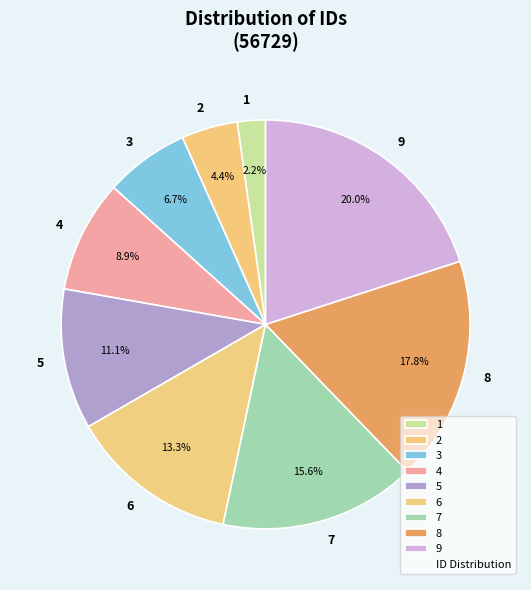

The 5 slice represents 11% of the pie. True or false?

True